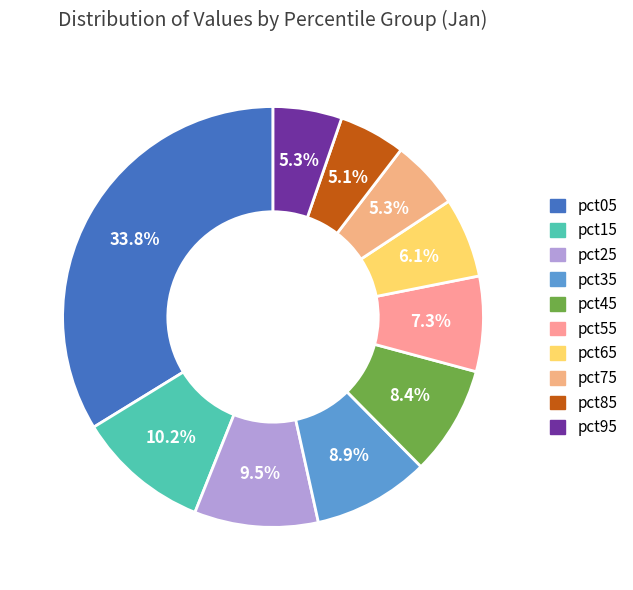

Count the number of slices in the pie.

10